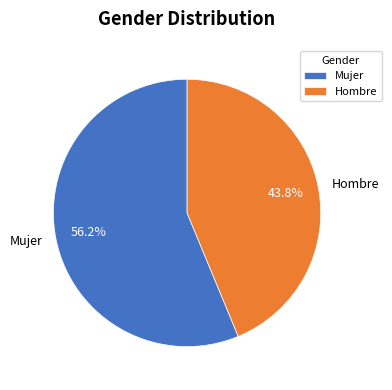

Does any single category account for the majority?

Yes